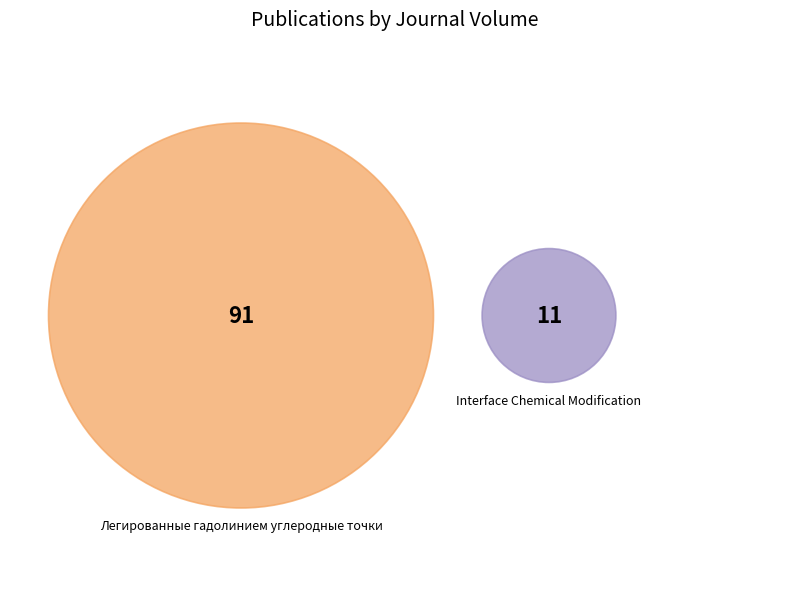

Count the number of slices in the pie.

2